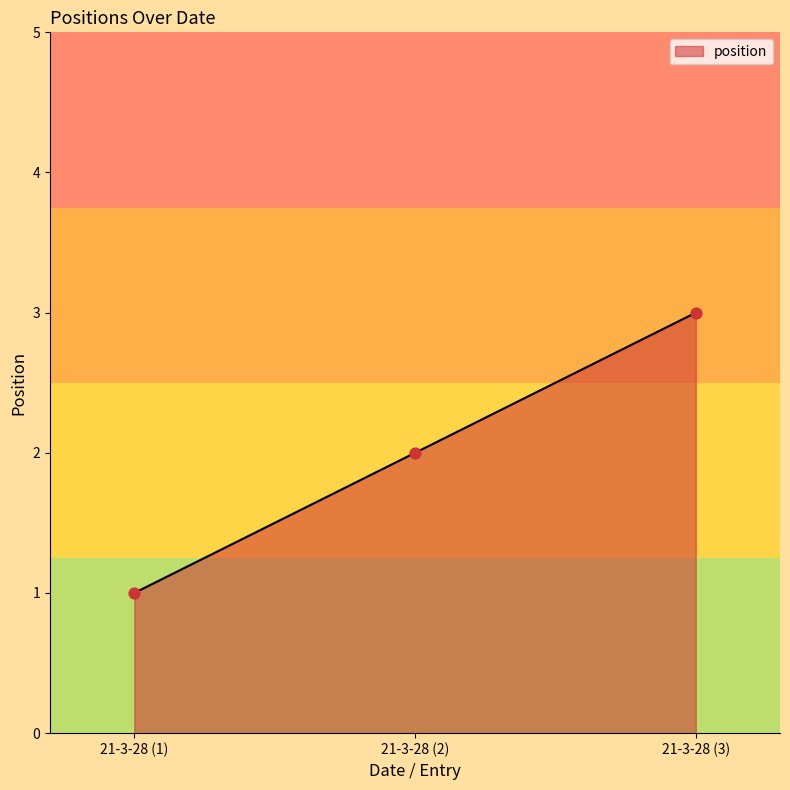

Approximately how many times larger is the value at 21-3-28 (2) compared to 21-3-28 (3)?

0.7